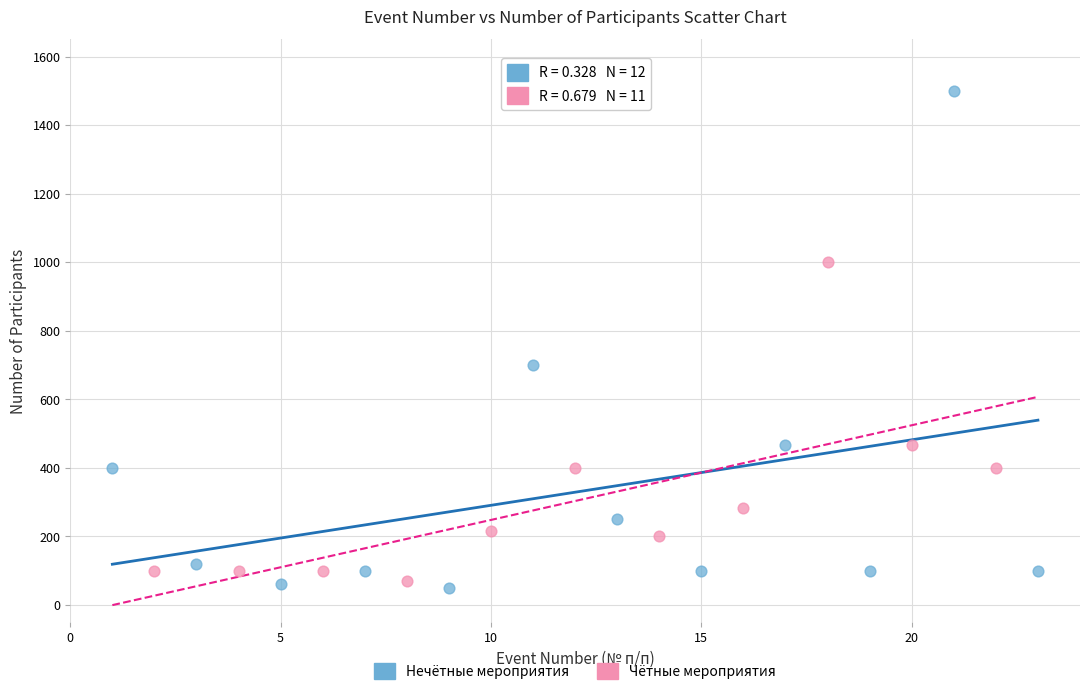

What are all the series names shown in the legend?

Нечётные мероприятия, Чётные мероприятия